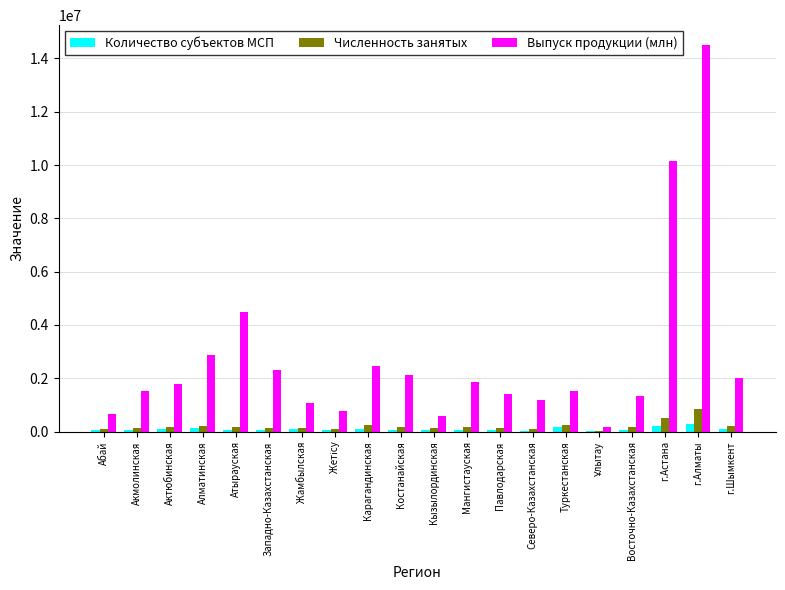

How many categories are shown in the chart?

20